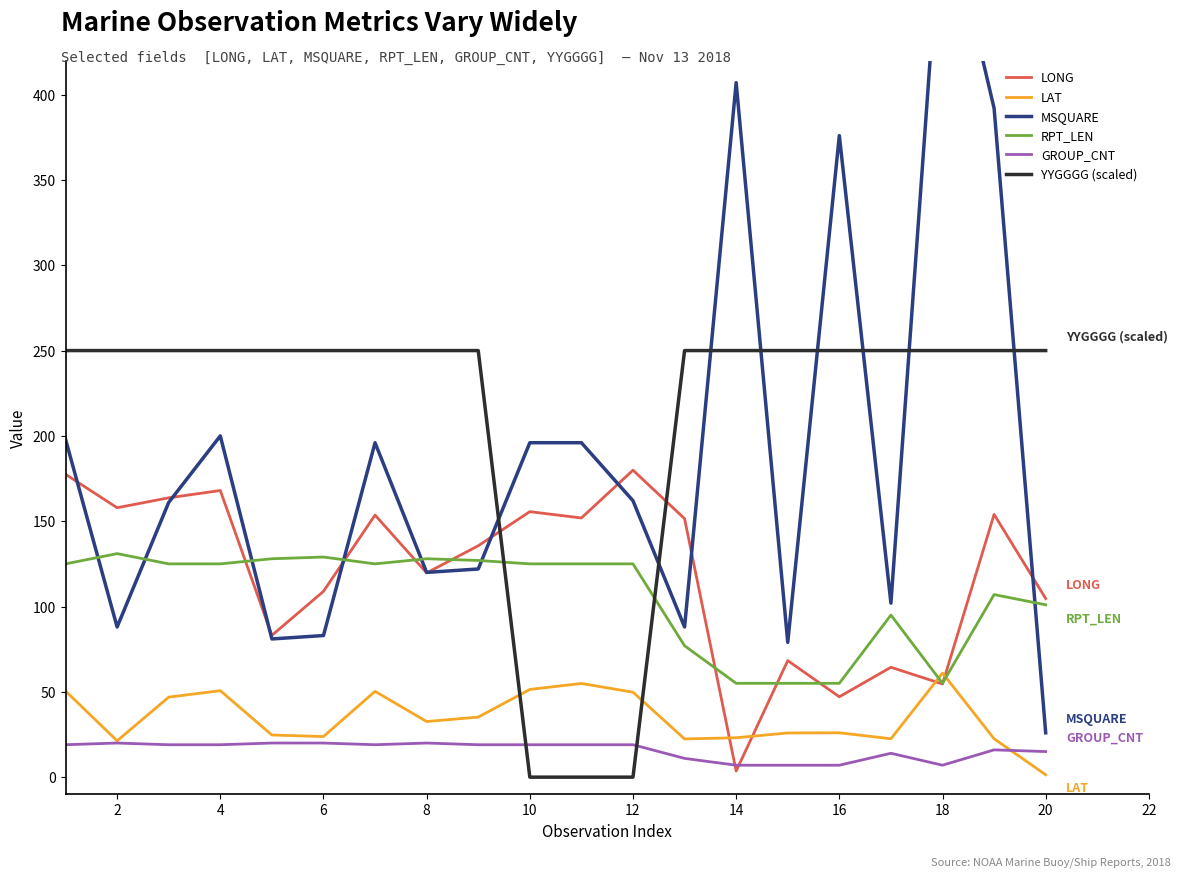

What is the maximum value for LAT?

61.0